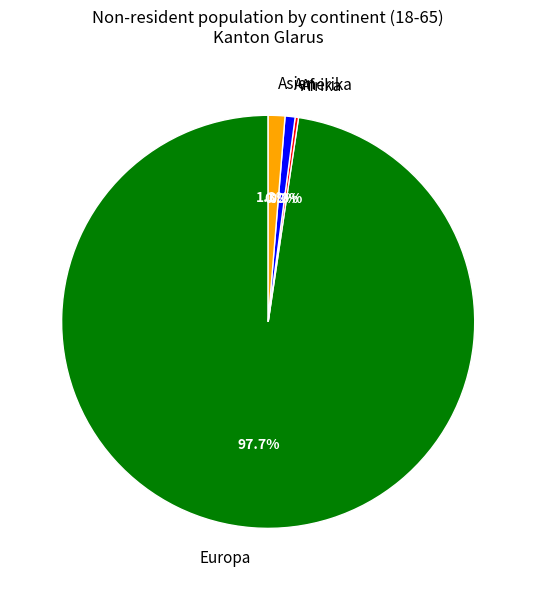

Is there any slice that represents more than half of the pie?

Yes